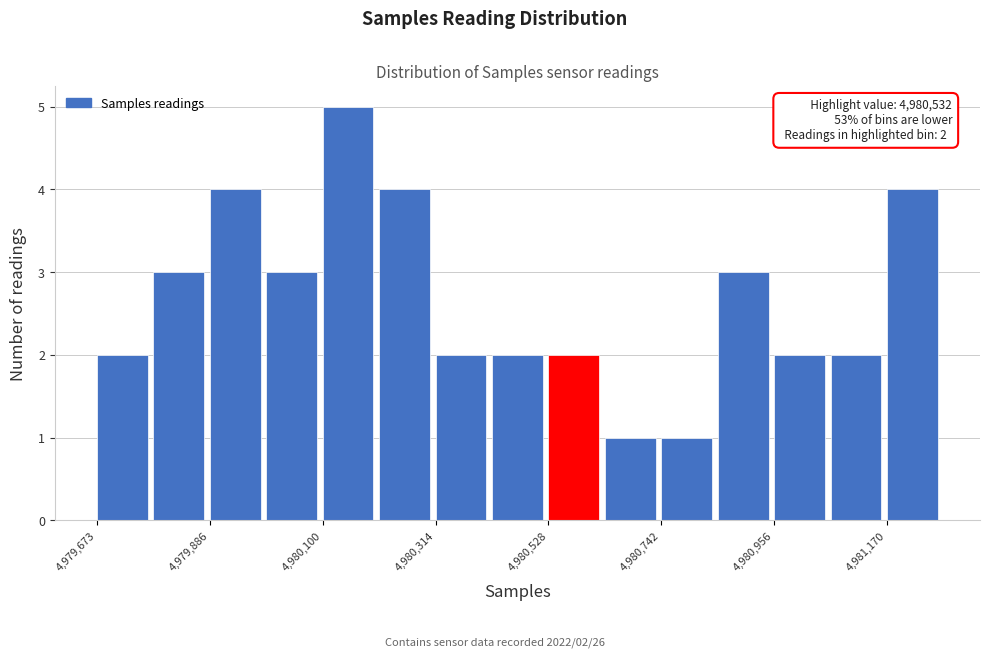

Around what value on the x-axis is the tallest bar? Give the approximate position of its centre, as read against the axis.

4980150